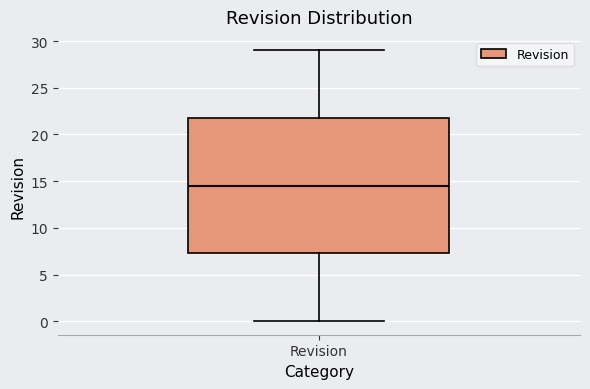

Read this box plot against the y-axis: the position of the median line, the range covered by the box, and the ends of both whiskers. The values are not printed on the chart, so give them approximately, as read against the axis.

median 14.5, box 7.5 to 22.0, whiskers 0.0 to 29.0